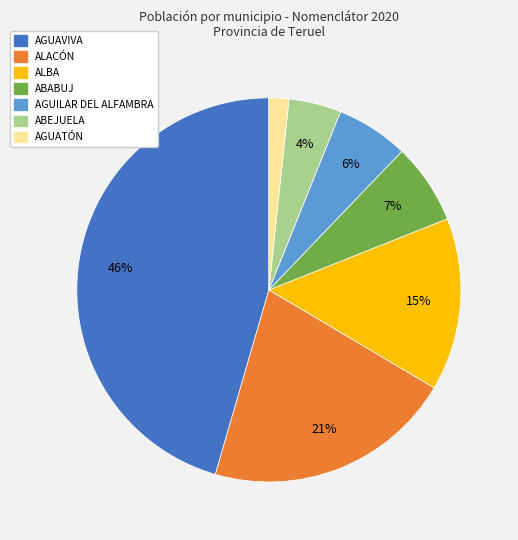

Which slice is the smallest?

AGUATÓN